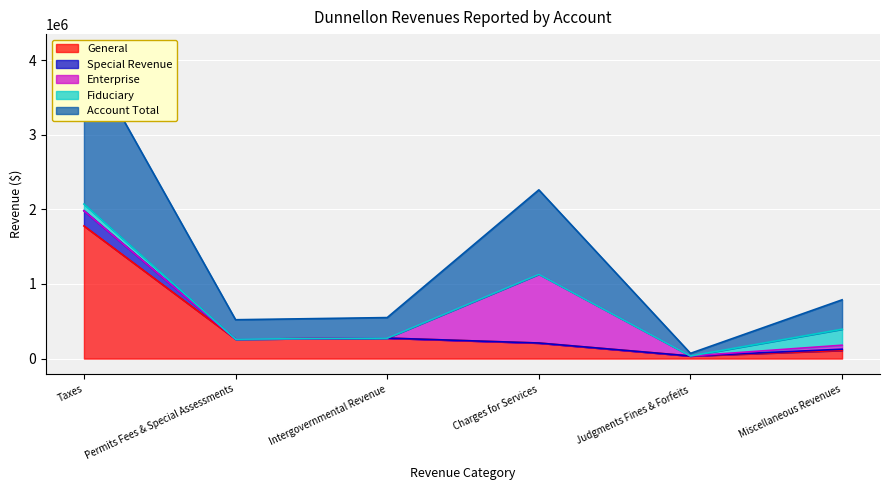

True or false: Account Total and General intersect in this chart.

False